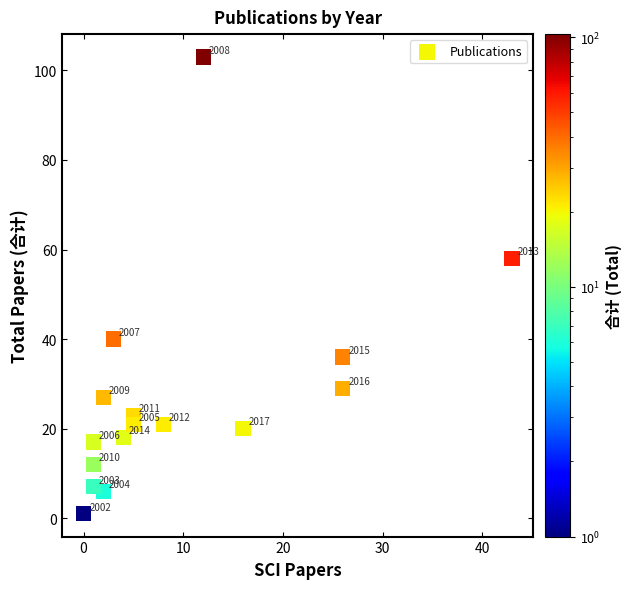

What Y value in the scatter plot is closest to 52?

58